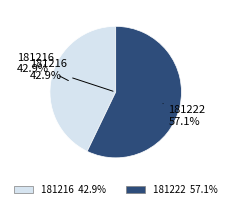

Which slice is the largest?

181222